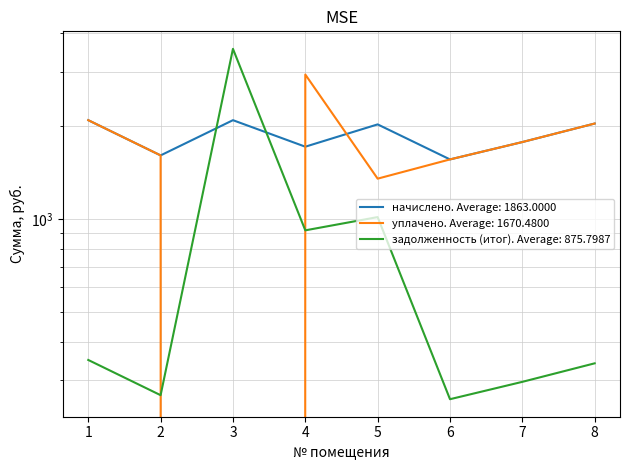

What is the sum of the начислено values at 1 and 6?

3650.4